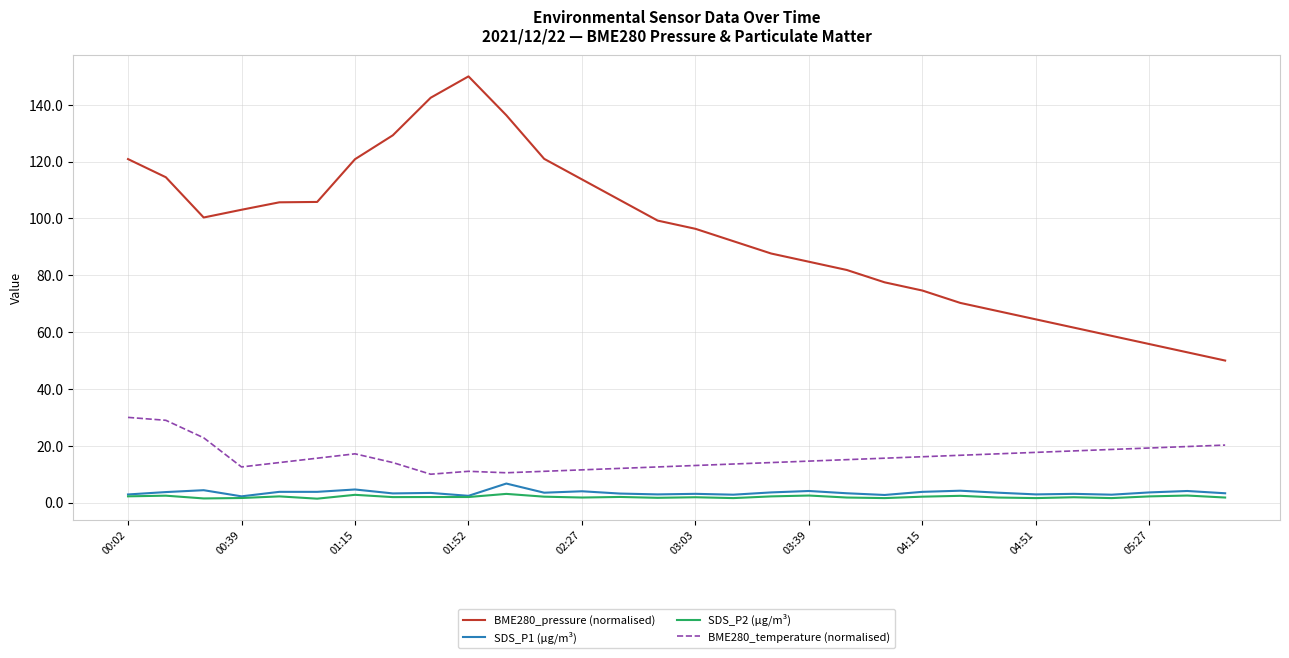

Which series has the widest spread of values?

BME280_pressure (normalised)